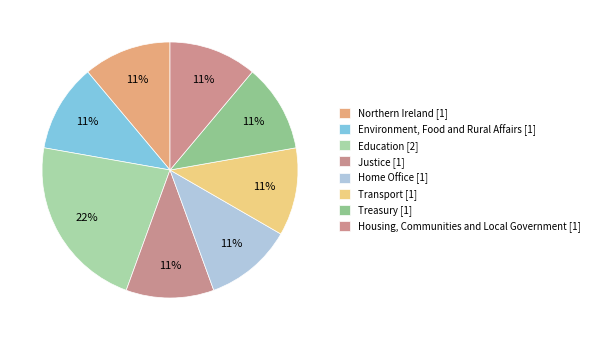

To the nearest percent, what is the average slice percentage?

12%